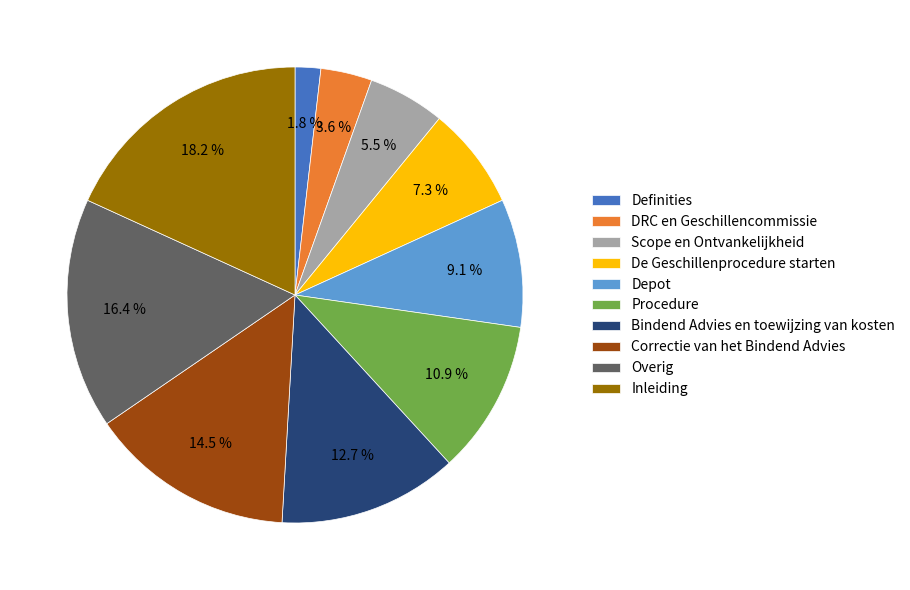

Does any single category account for the majority?

No